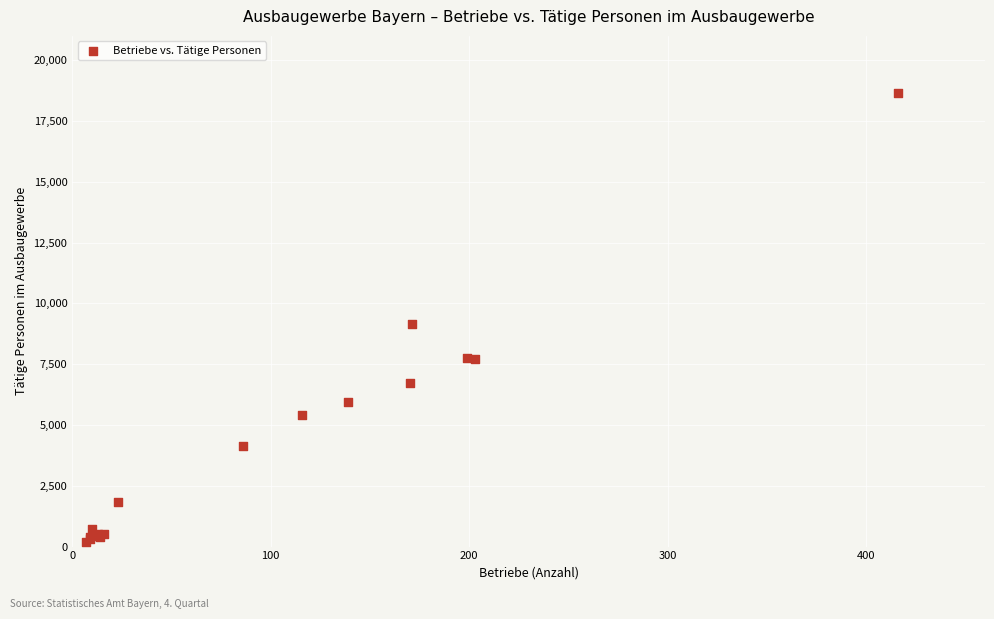

What Y value in the scatter plot is closest to 9427?

9162